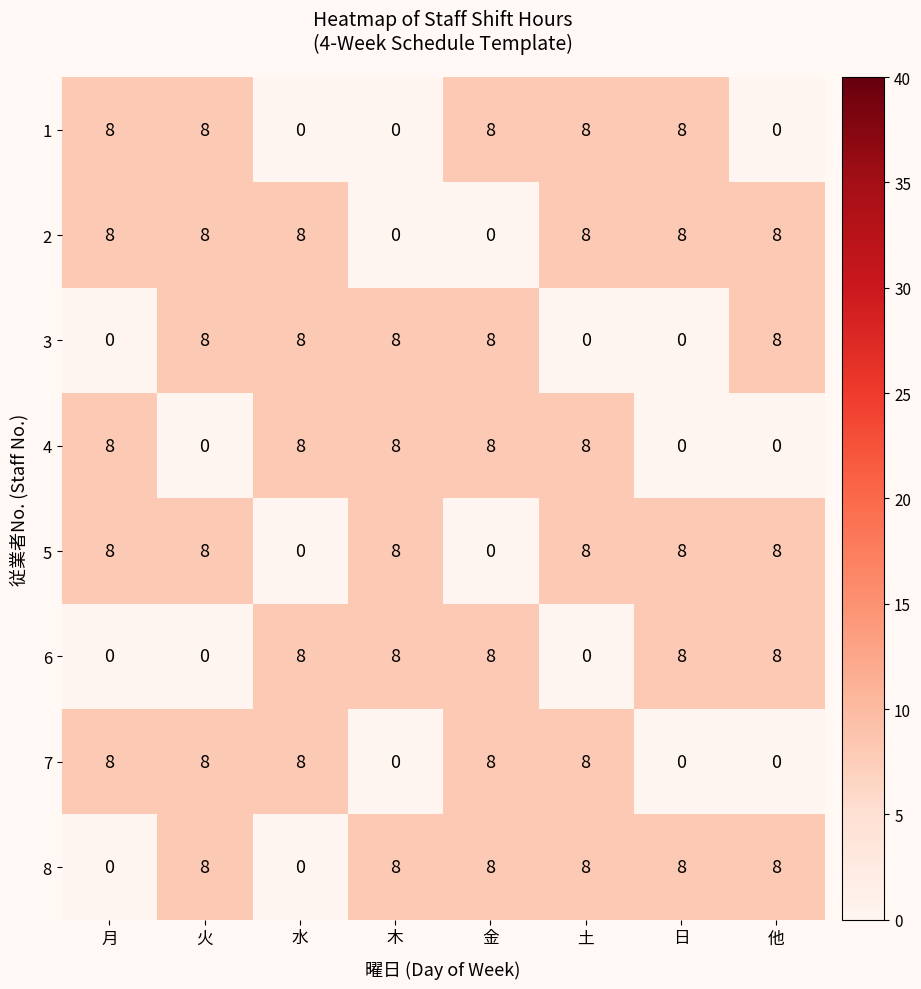

What is the total value across all series at 月?

40